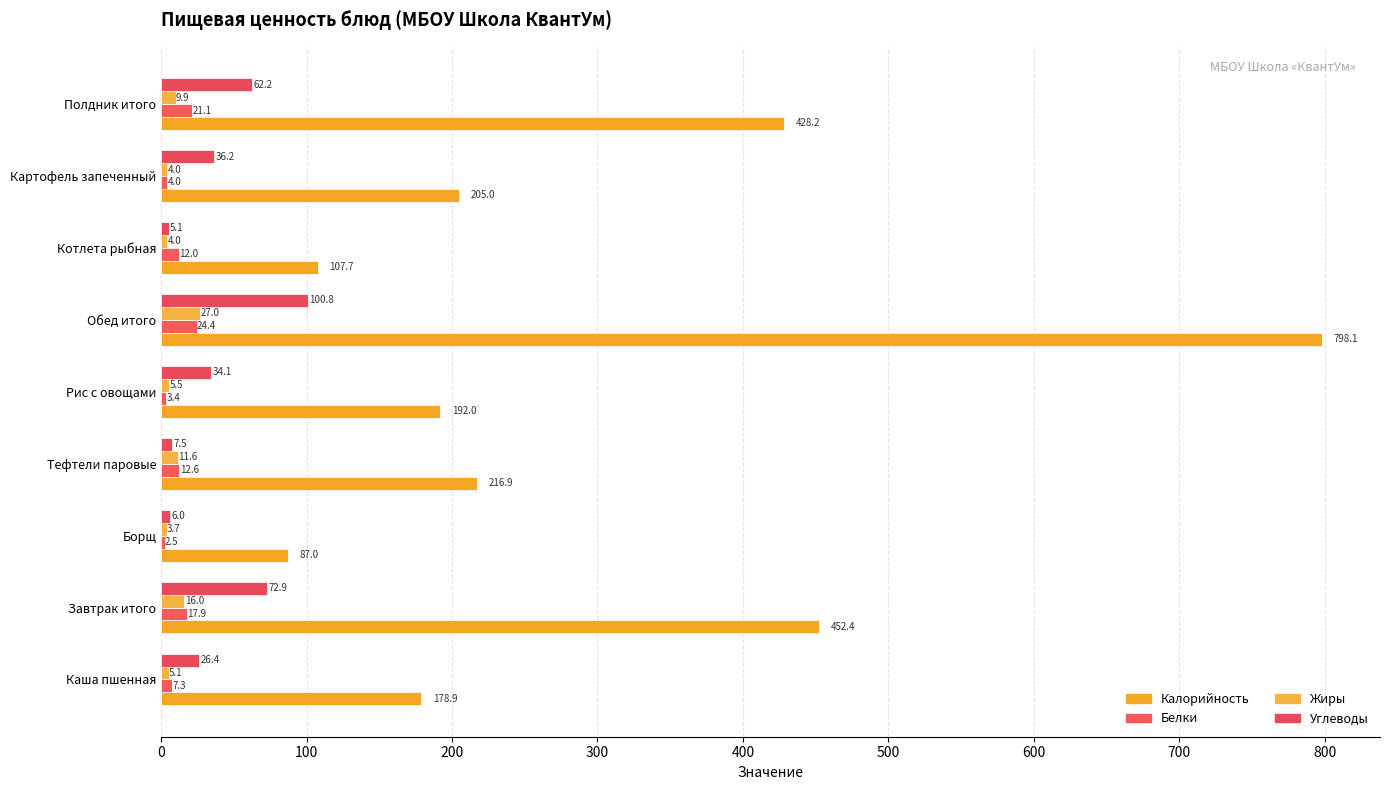

How many data points in Углеводы are above 34?

5